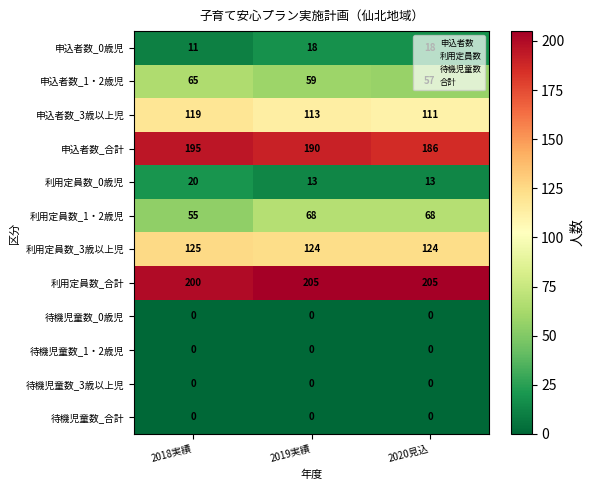

The value of 利用定員数_0歳児 at 2019実績 is 13. True or false?

True